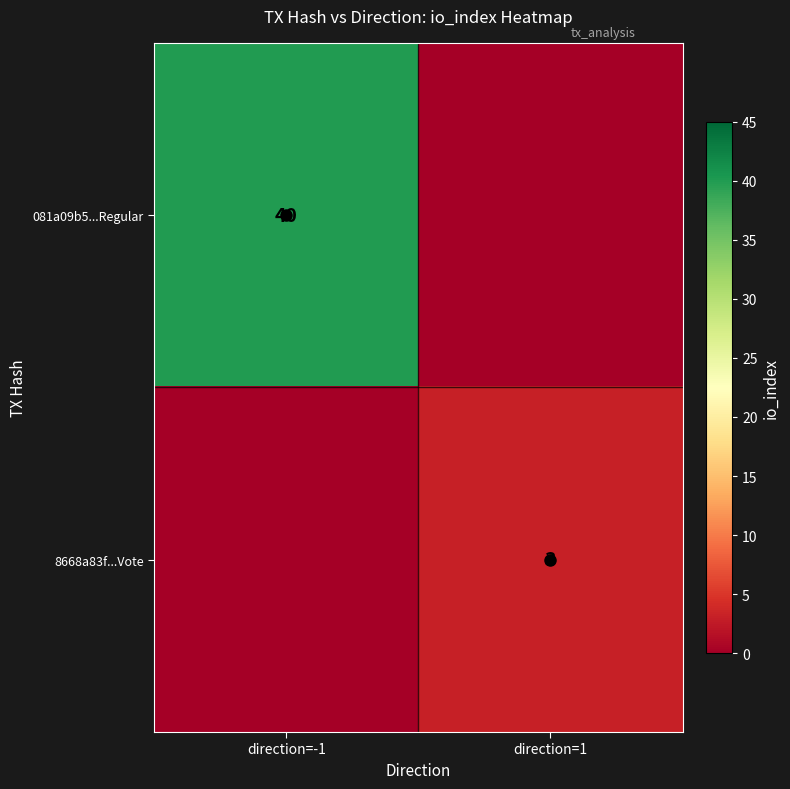

Is it true that 8668a83f...Vote equals 3 at direction=1?

True